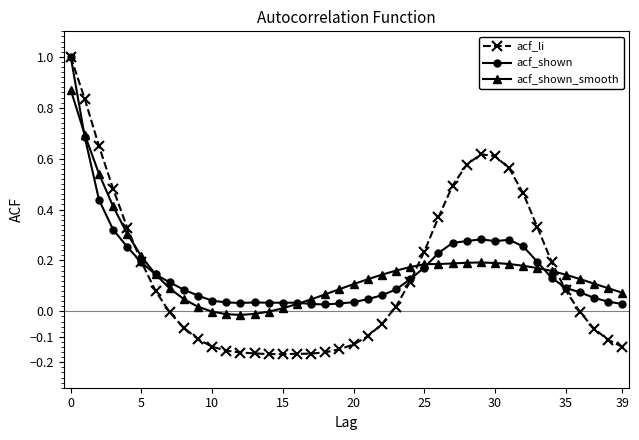

True or false: acf_shown has more than 0 points higher than both neighbors.

True